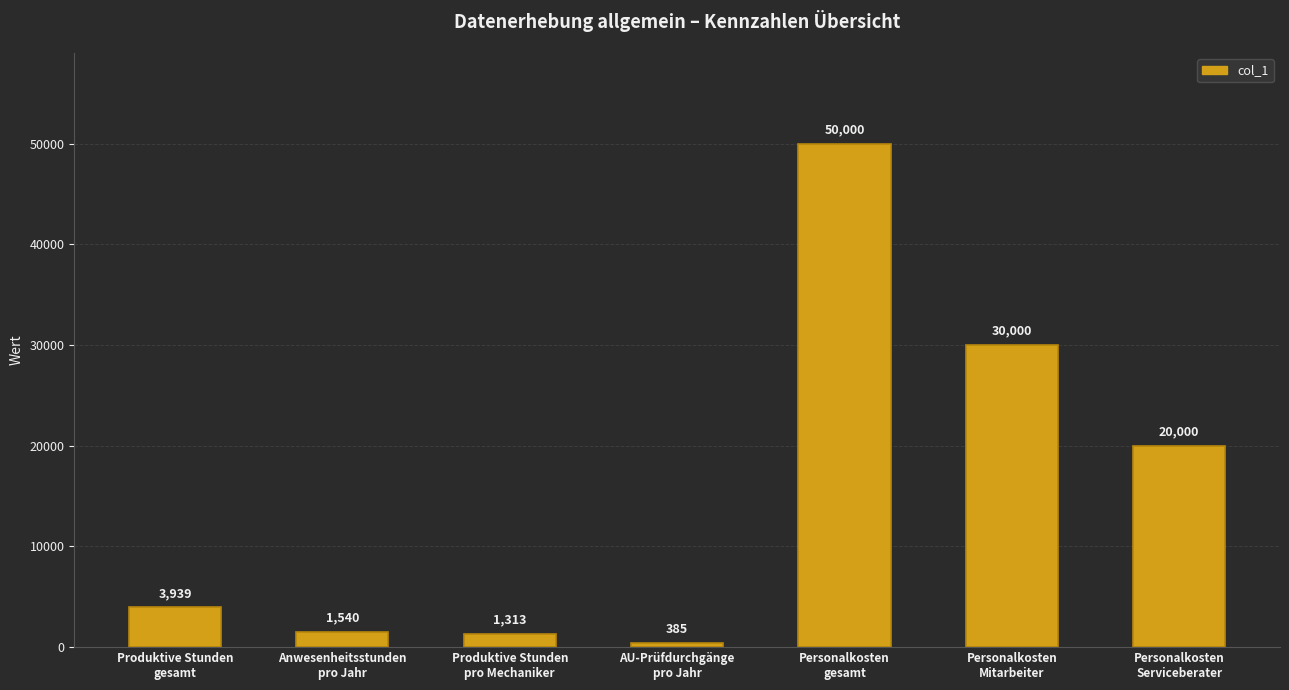

List the labels in order of value, largest first.

Personalkosten
gesamt, Personalkosten
Mitarbeiter, Personalkosten
Serviceberater, Produktive Stunden
gesamt, Anwesenheitsstunden
pro Jahr, Produktive Stunden
pro Mechaniker, AU-Prüfdurchgänge
pro Jahr